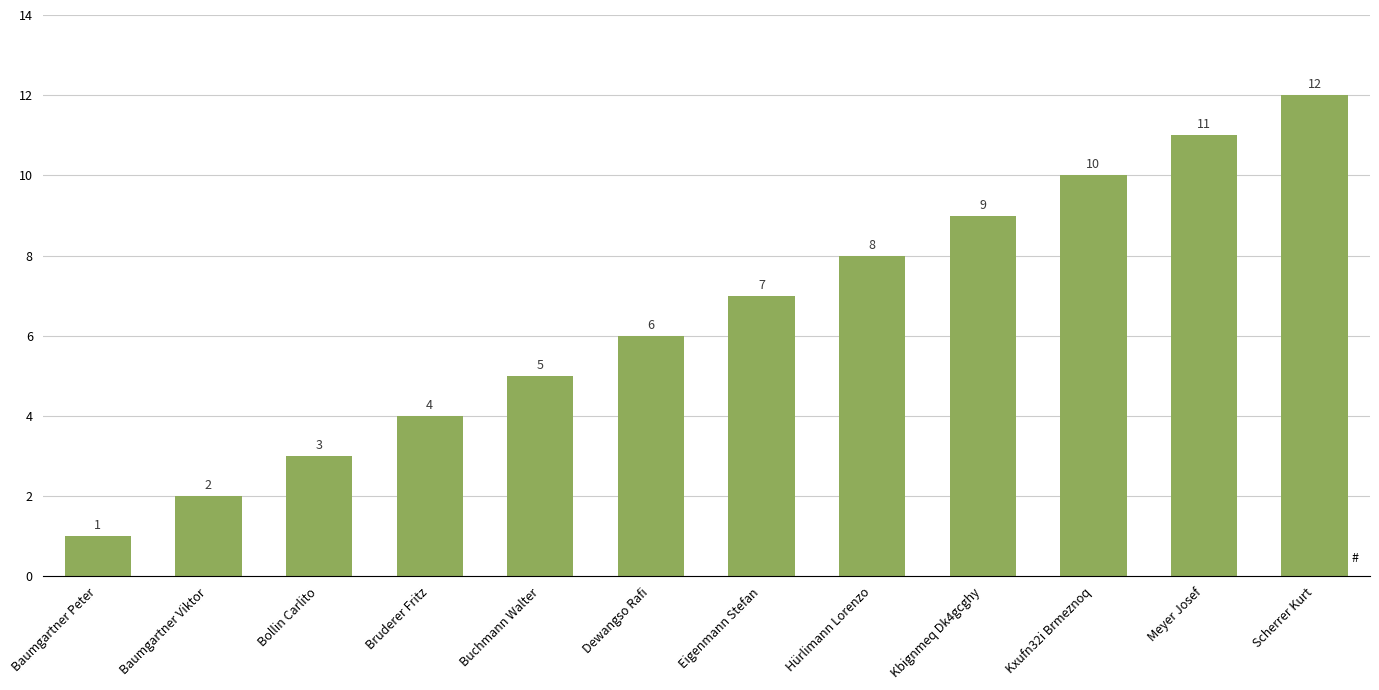

At which category does the chart reach its peak across all series?

Scherrer Kurt